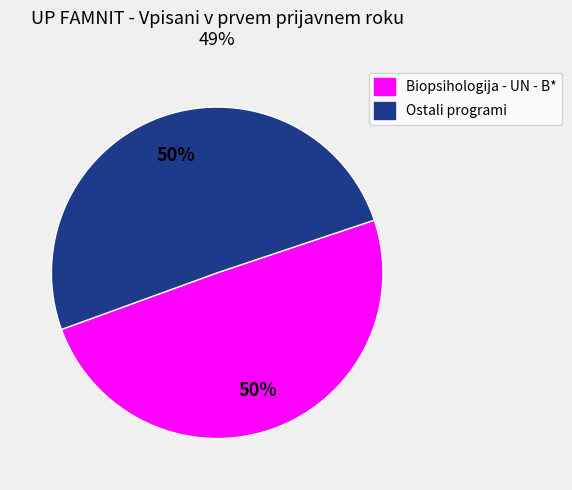

Combined, do Biopsihologija - UN - B* and Ostali programi account for over 50%?

Yes